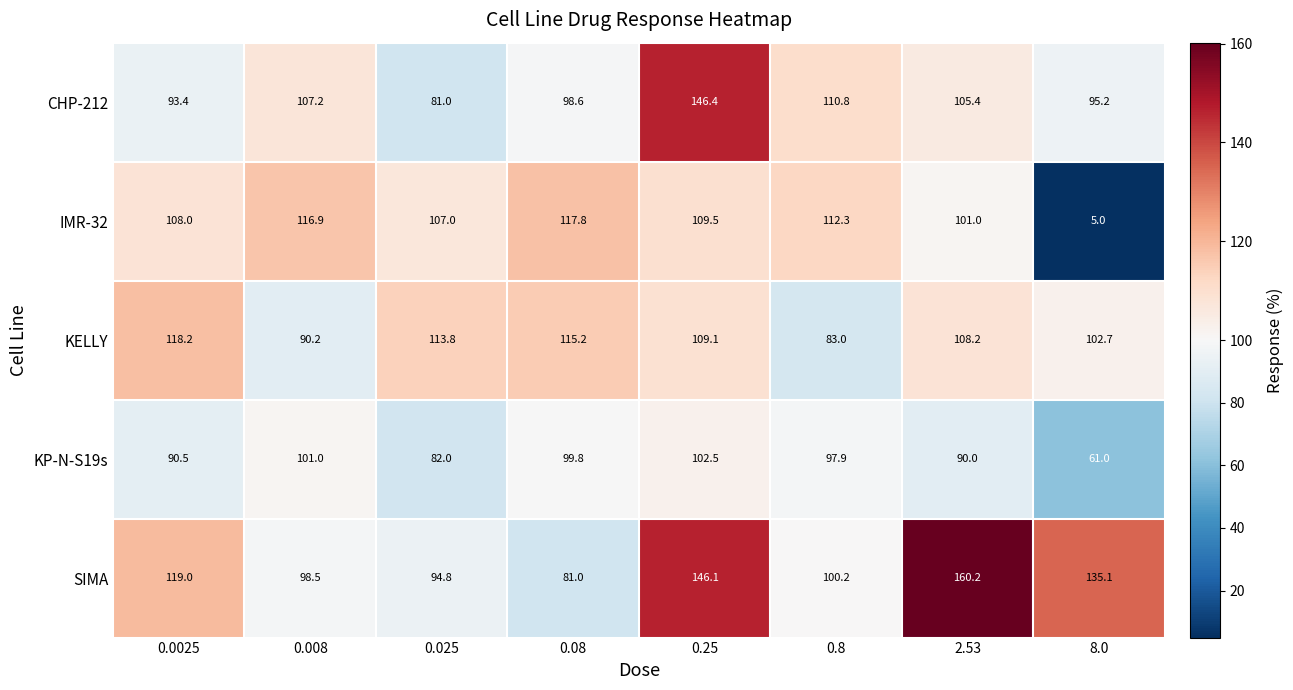

What is the lowest value of the KP-N-S19s series?

61.0